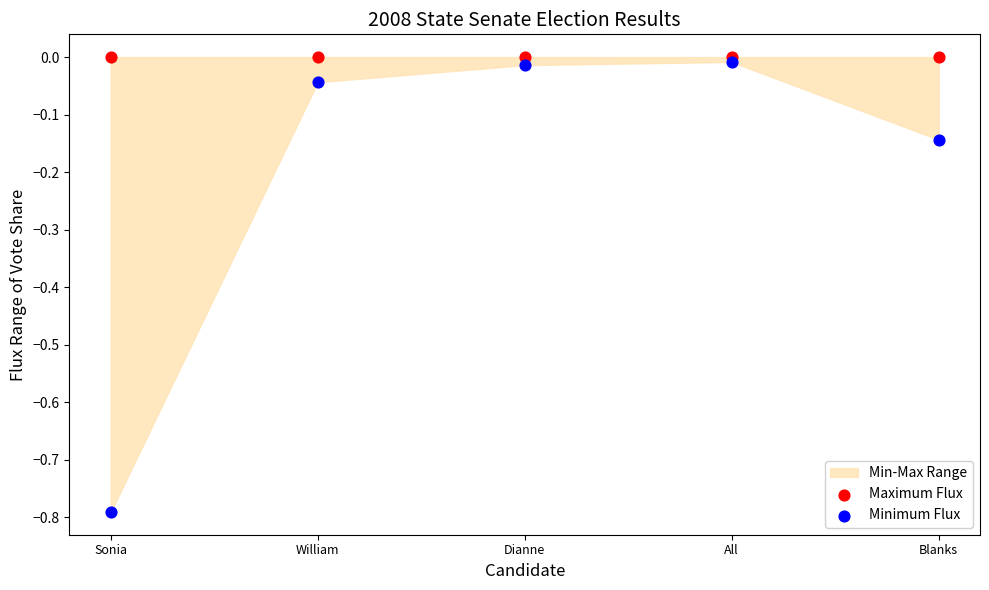

Which series contains the lowest Y value?

Minimum Flux